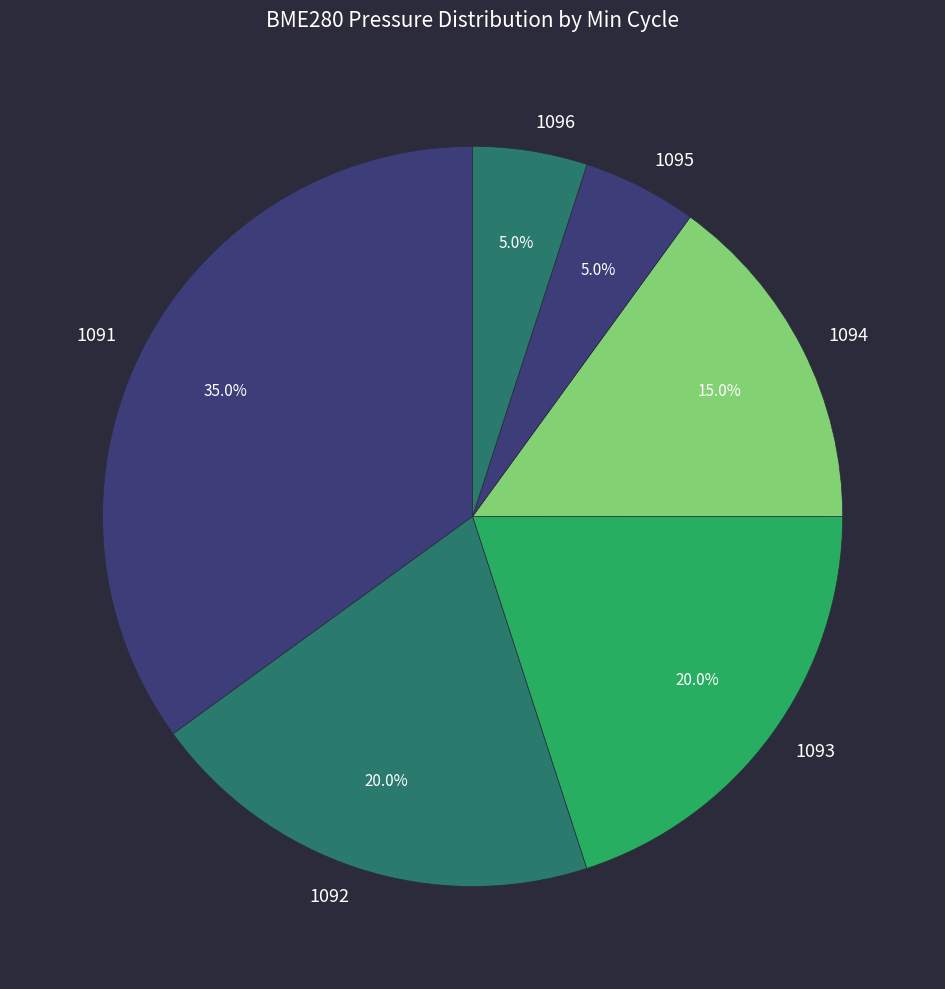

To the nearest percent, what percentage of the pie is 1092?

20%